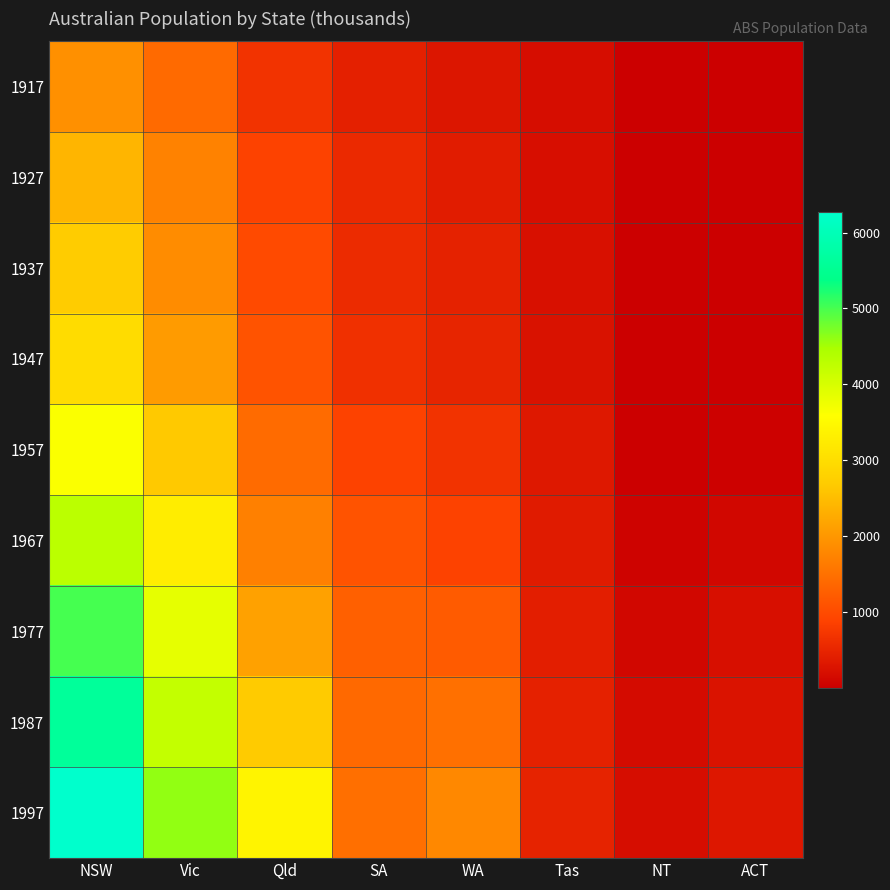

Reading left to right, list all the values displayed in this chart.

1917: NSW=1904	Vic=1409	Qld=683	SA=440	WA=306	Tas=193	NT=5	ACT=3
1927: NSW=2402	Vic=1727	Qld=873	SA=565	WA=392	Tas=211	NT=4	ACT=8
1937: NSW=2693	Vic=1853	Qld=993	SA=589	WA=457	Tas=233	NT=6	ACT=11
1947: NSW=2985	Vic=2055	Qld=1106	SA=646	WA=502	Tas=257	NT=11	ACT=17
1957: NSW=3625	Vic=2656	Qld=1413	SA=873	WA=688	Tas=326	NT=21	ACT=38
1967: NSW=4295	Vic=3274	Qld=1700	SA=1110	WA=879	Tas=375	NT=62	ACT=103
1977: NSW=5002	Vic=3837	Qld=2130	SA=1286	WA=1204	Tas=415	NT=104	ACT=214
1987: NSW=5617	Vic=4210	Qld=2675	SA=1393	WA=1496	Tas=449	NT=158	ACT=265
1997: NSW=6274	Vic=4605	Qld=3401	SA=1480	WA=1798	Tas=474	NT=187	ACT=310